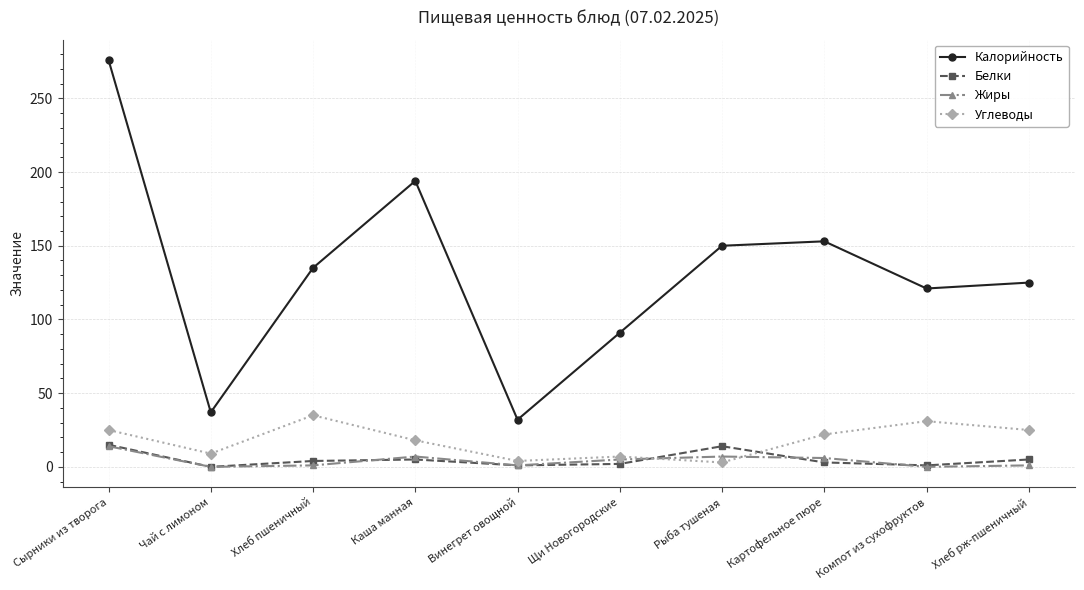

Which series has the largest range (max minus min)?

Калорийность